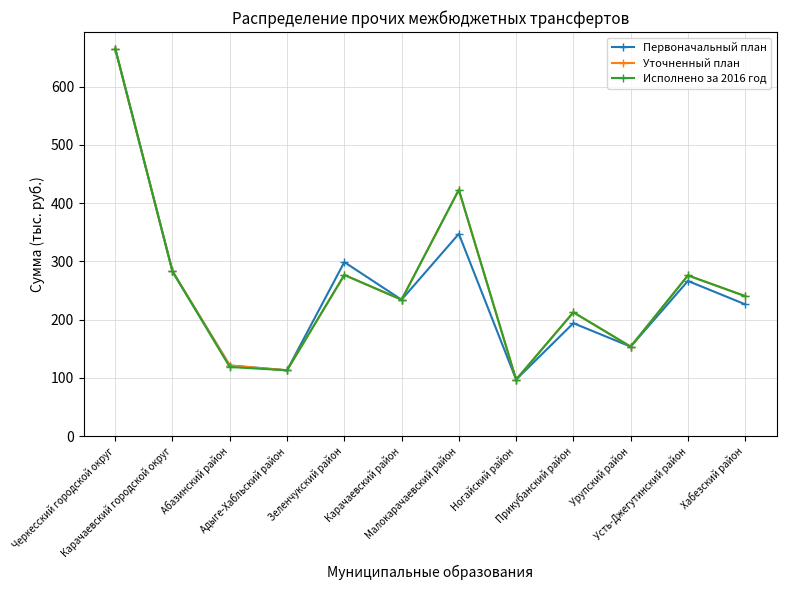

Is it true that Уточненный план equals 665.5 at Черкесский городской округ?

True